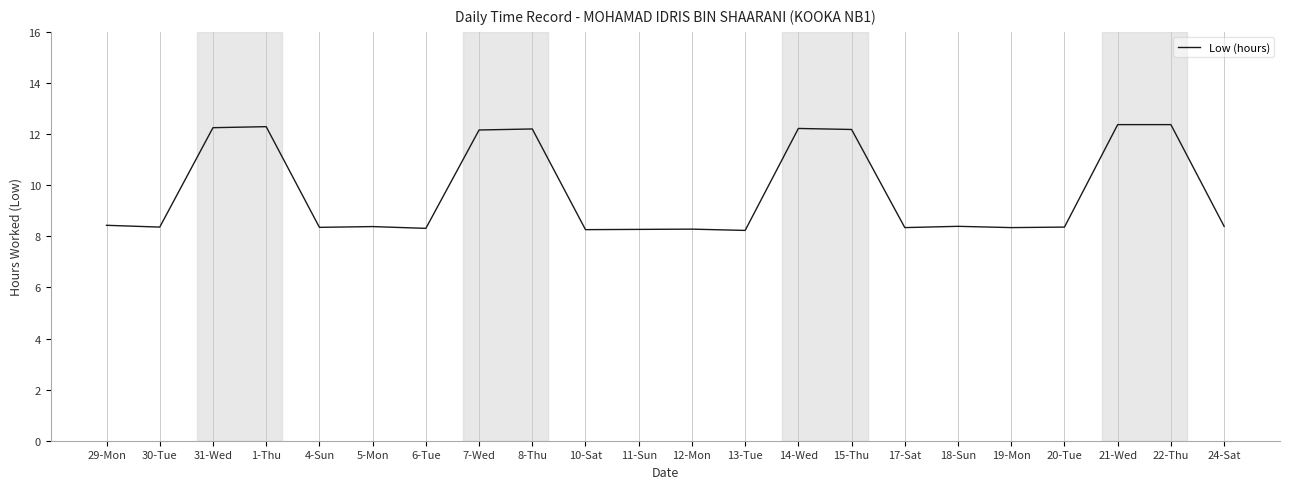

What is the change in value from 1-Thu to 6-Tue?

-4.0